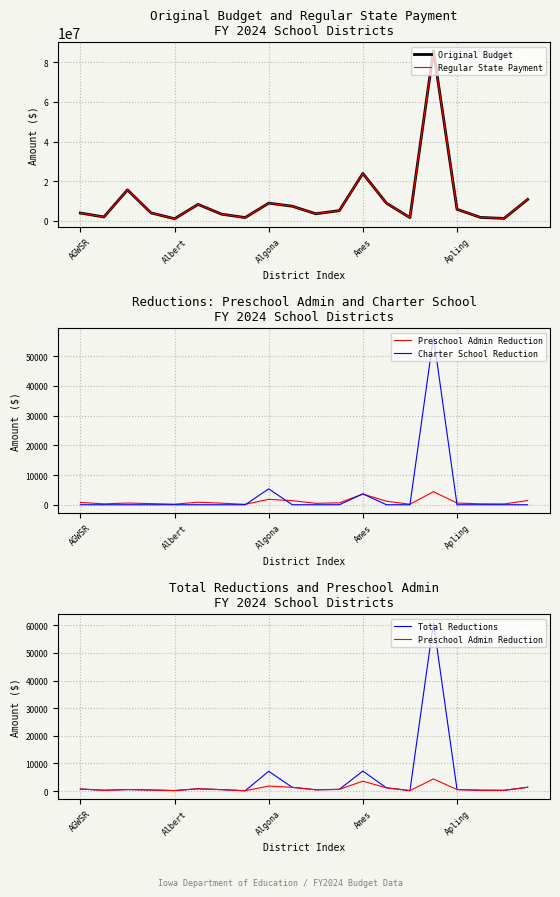

At which label does Total Reductions reach its minimum?

7